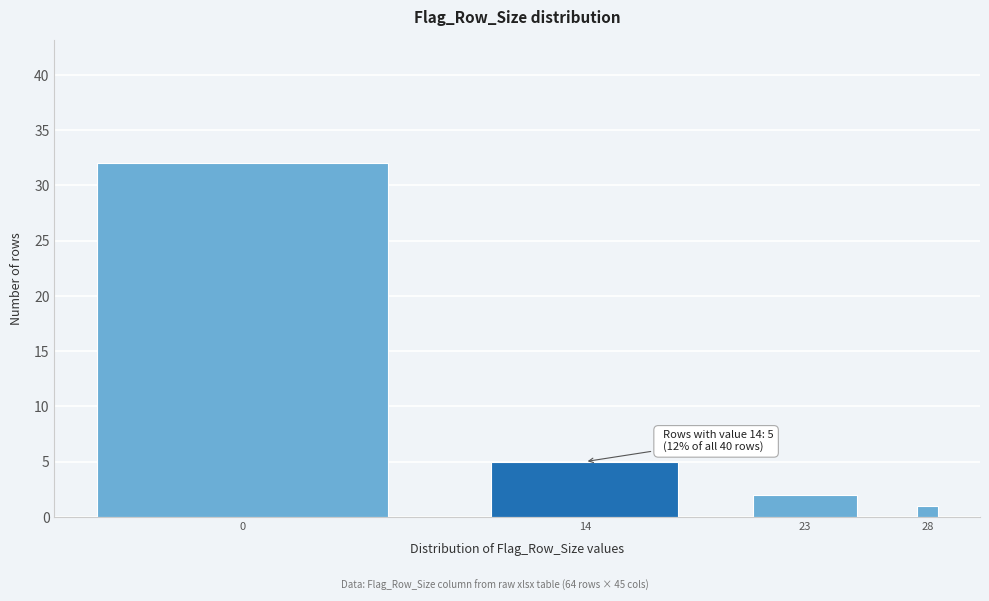

Reading left to right, transcribe all the data shown in this chart.

32	5	2	1